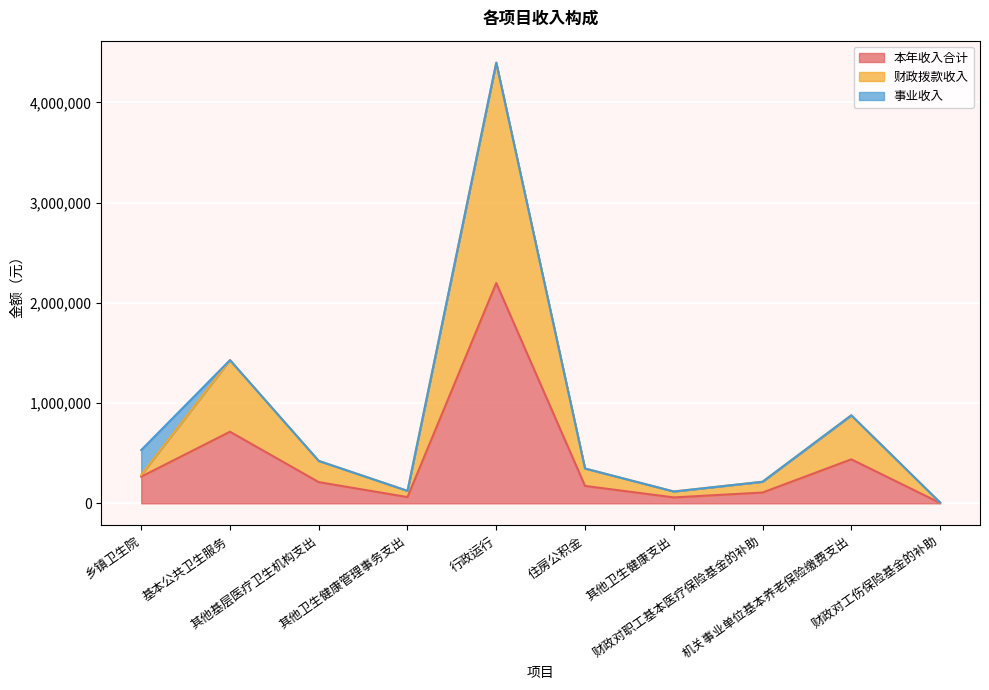

What position from the right is 住房公积金?

5